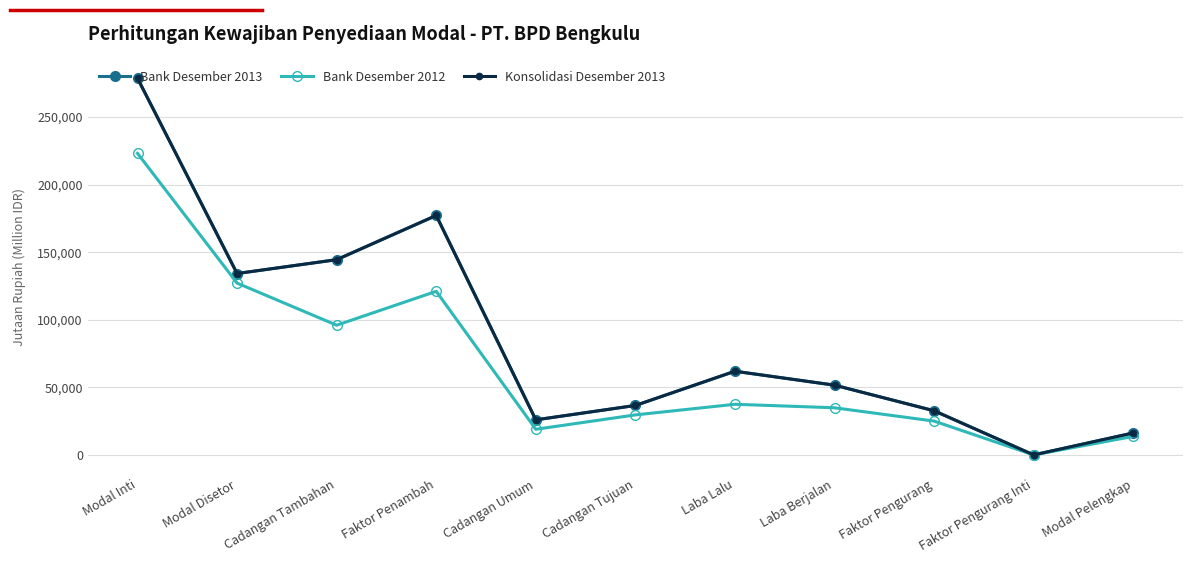

How many lines are shown in the chart?

3